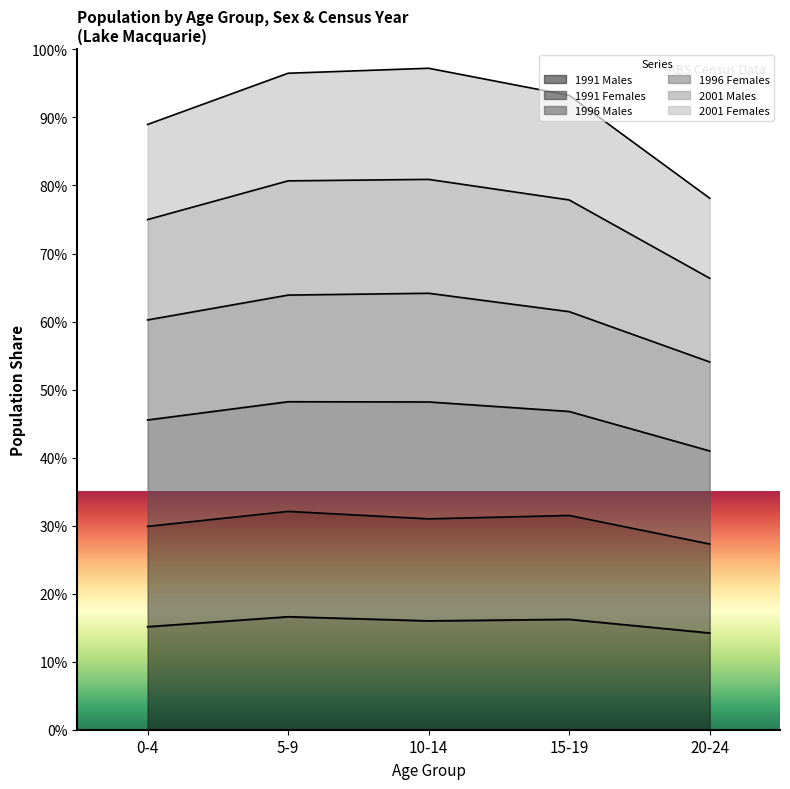

Where is 1996 Females nearest to the value 23643?

0-4